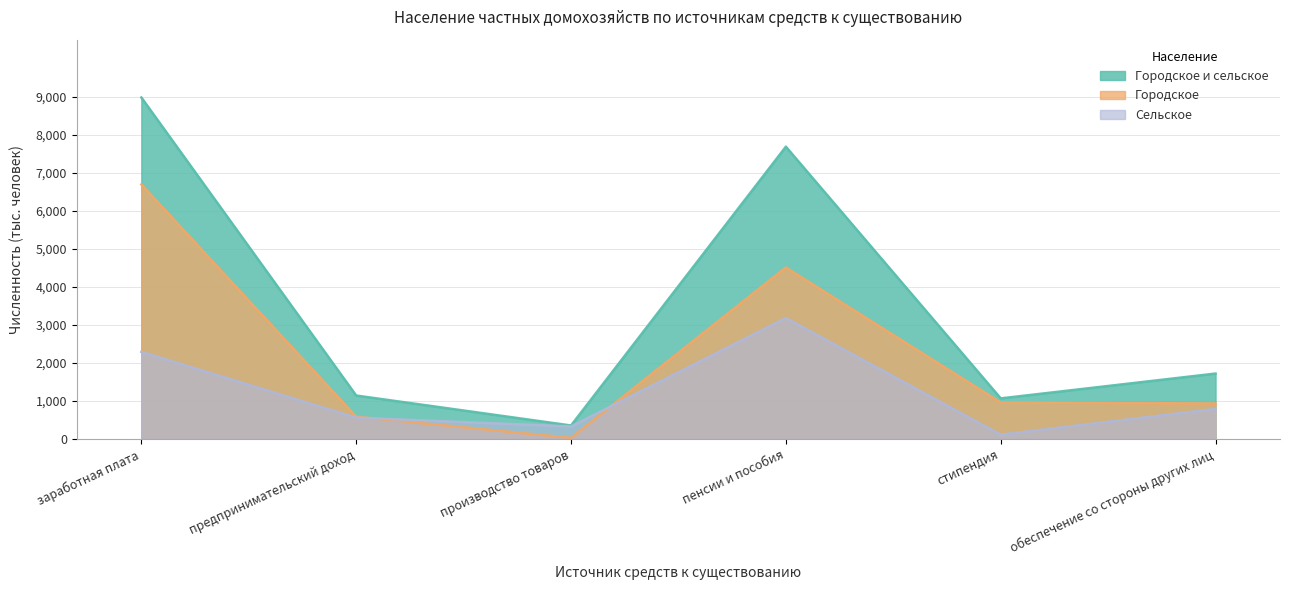

What is the highest value of the Сельское series?

3177